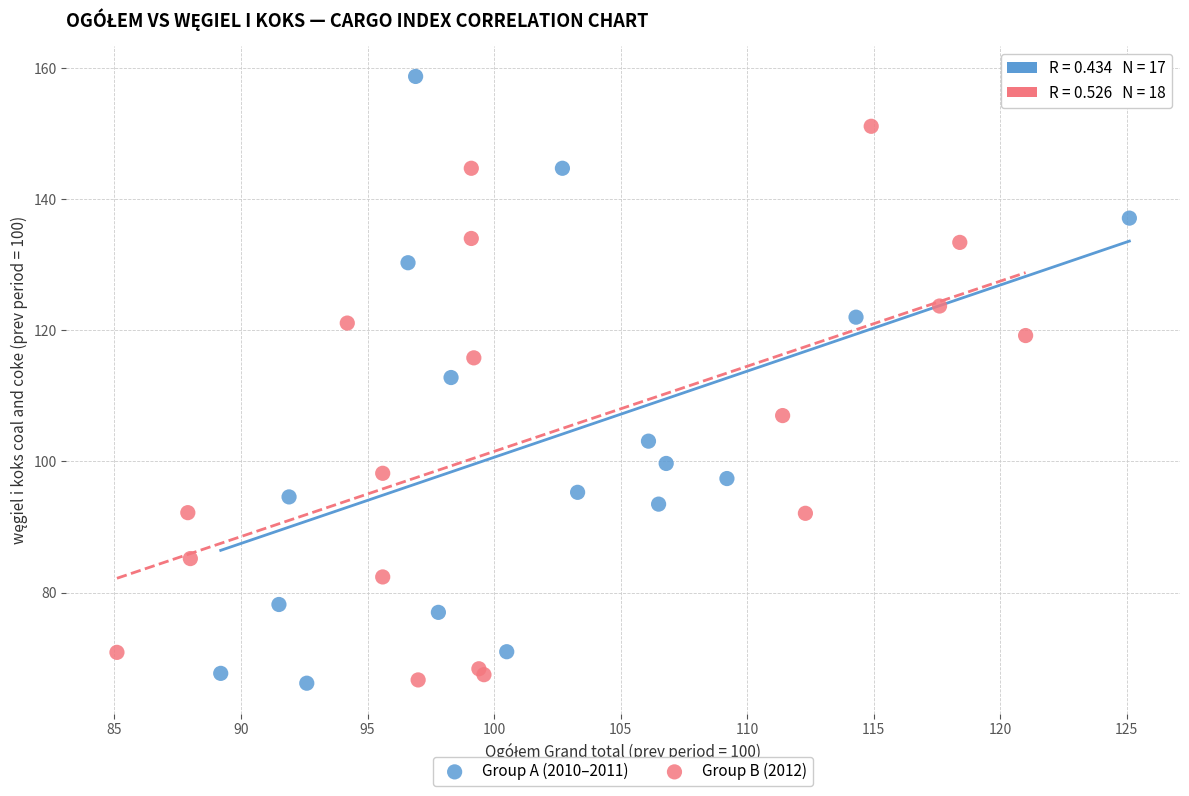

What are all the series names shown in the legend?

Group A (2010–2011), Group B (2012)